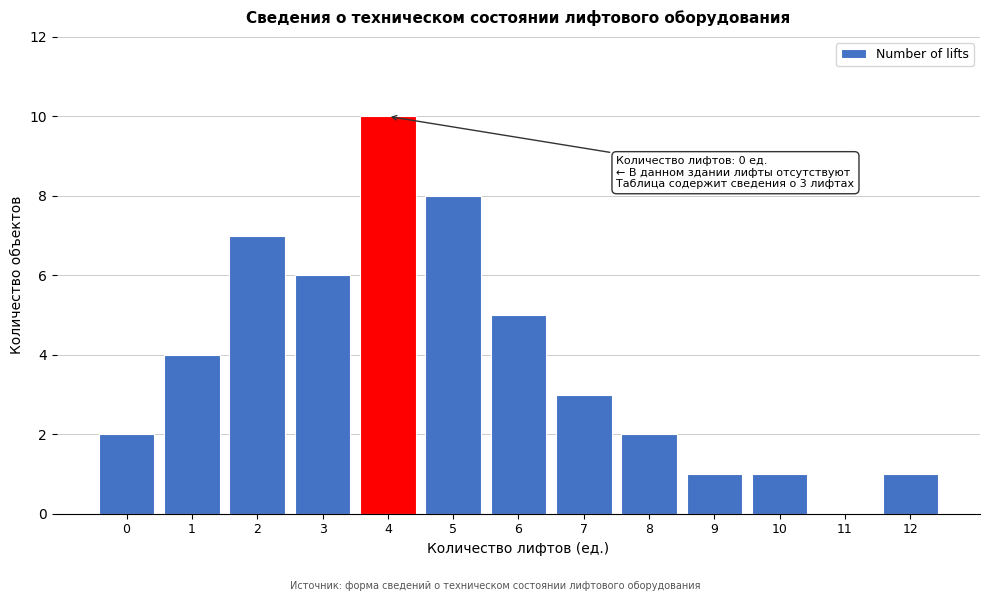

Reading right to left, transcribe all the data shown in this chart.

12=1	11=0	10=1	9=1	8=2	7=3	6=5	5=8	4=10	3=6	2=7	1=4	0=2